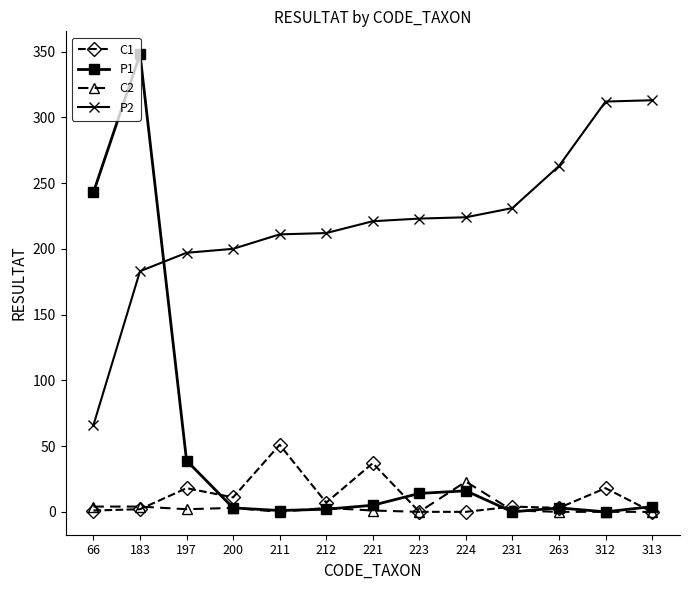

Where does the C1 series first go above 4?

197